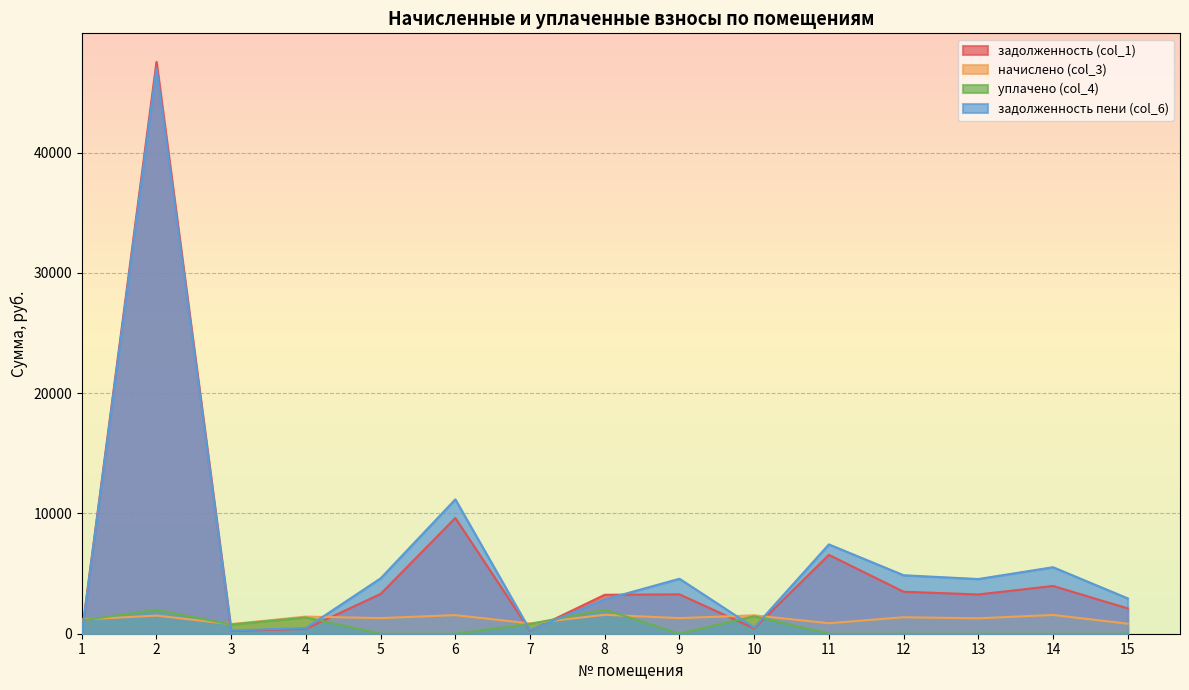

Reading right to left, list all the values displayed in this chart.

задолженность (col_1): 2104.4	3969.9	3263.8	3490.3	6554.2	437.0	3272.1	3238.1	244.3	9620.1	3303.8	406.4	228.6	47531.9	0.0
начислено (col_3): 834.5	1559.1	1281.8	1370.8	871.1	1530.4	1297.5	1574.8	855.4	1548.7	1297.5	1423.1	800.5	1506.8	1179.8
уплачено (col_4): 0.0	0.0	0.0	0.0	0.0	1457.2	0.0	2000.0	814.5	0.0	0.0	1355.1	762.2	2000.0	1104.4
задолженность пени (col_6): 2938.9	5529.0	4545.7	4861.1	7425.4	510.1	4569.6	2849.9	285.1	11168.8	4601.3	474.4	266.8	47038.7	0.0